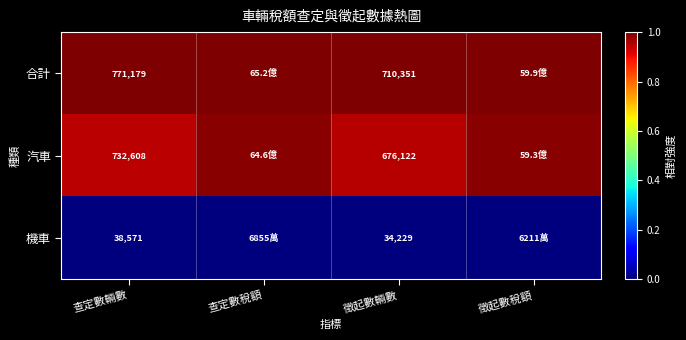

At 查定數輛數, list the series in order from largest to smallest.

合計, 汽車, 機車